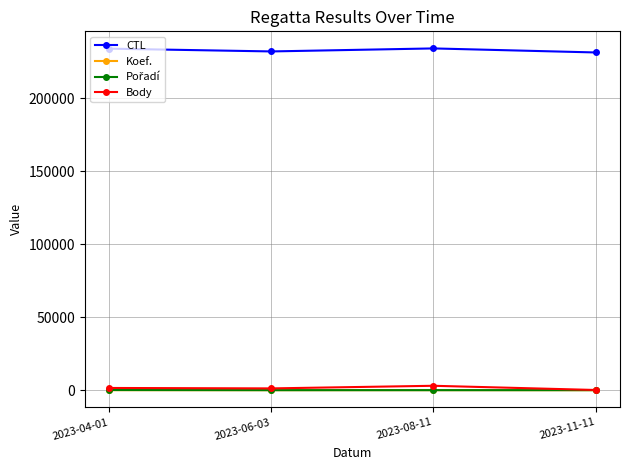

What is the label of the 4th point from the left?

2023-11-11